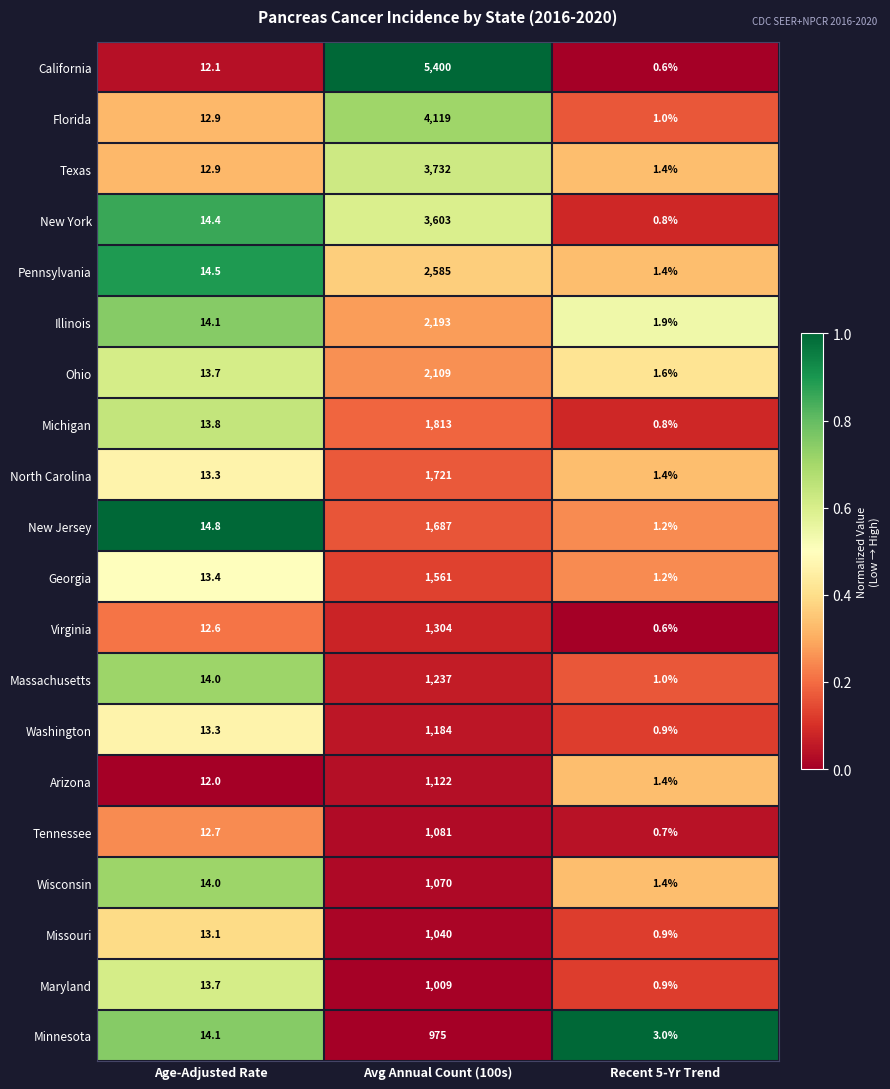

List the series in order of their peak value, lowest first.

Minnesota, Maryland, Missouri, Wisconsin, Tennessee, Arizona, Washington, Massachusetts, Virginia, Georgia, New Jersey, North Carolina, Michigan, Ohio, Illinois, Pennsylvania, New York, Texas, Florida, California